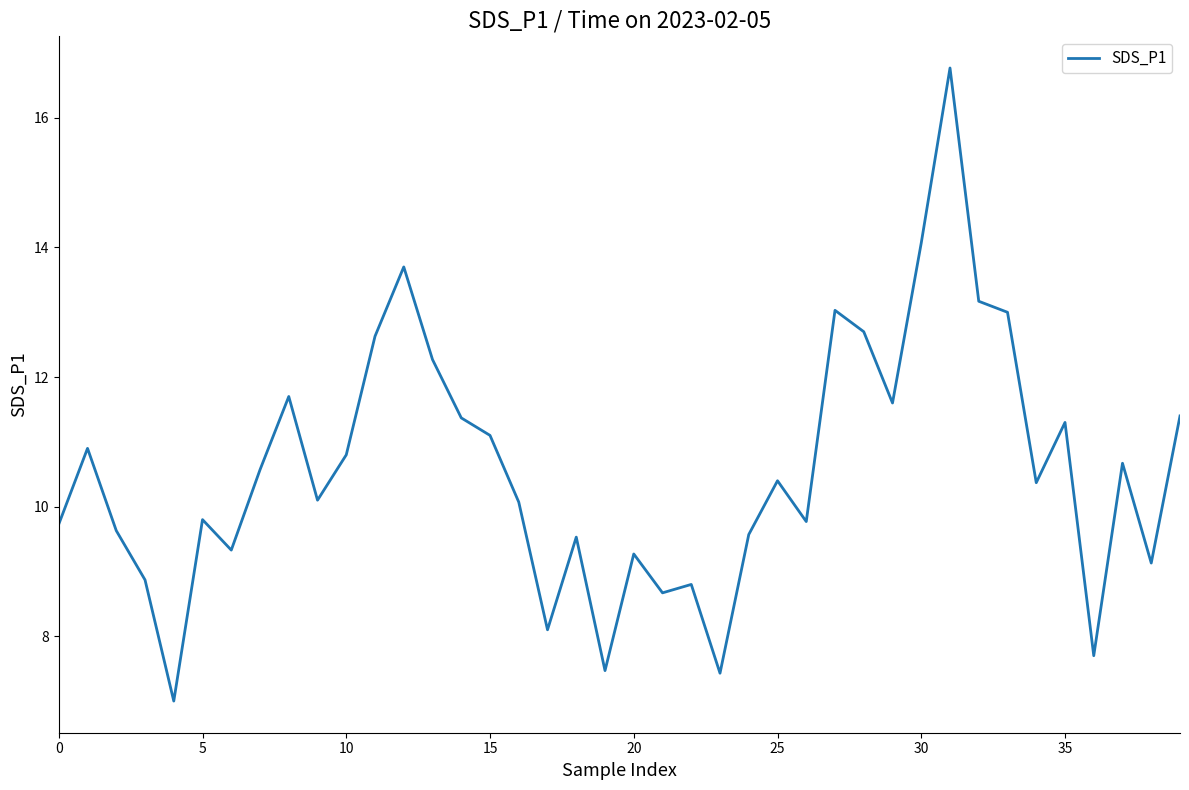

What is the maximum value shown in the chart?

16.8